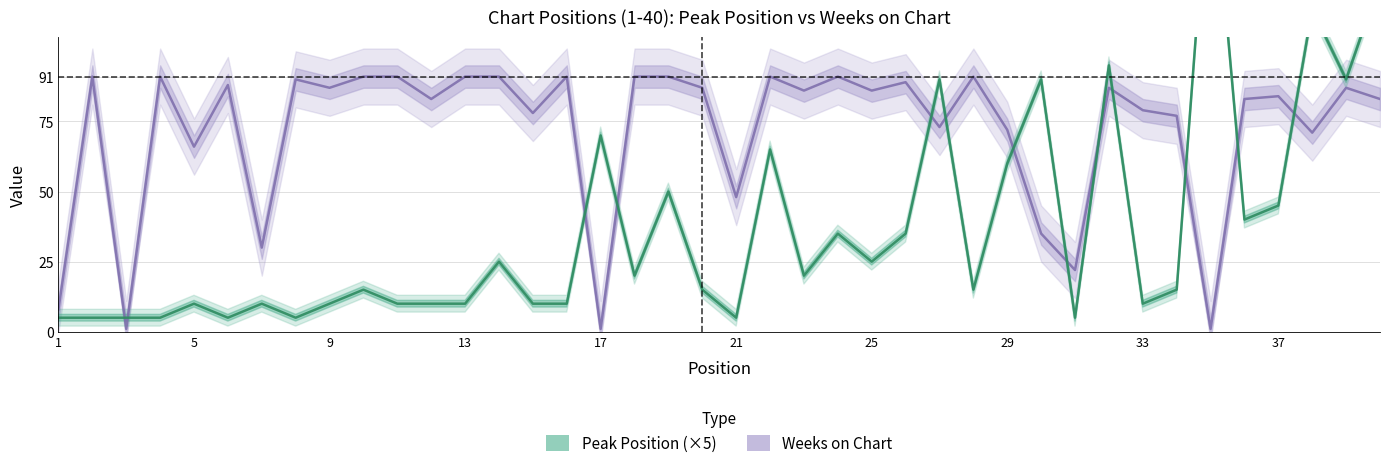

List the labels in order of Peak Position value, largest first.

35, 40, 38, 32, 27, 30, 39, 17, 22, 29, 19, 37, 36, 24, 26, 14, 25, 18, 23, 10, 20, 28, 34, 5, 7, 9, 11, 12, 13, 15, 16, 33, 1, 2, 3, 4, 6, 8, 21, 31